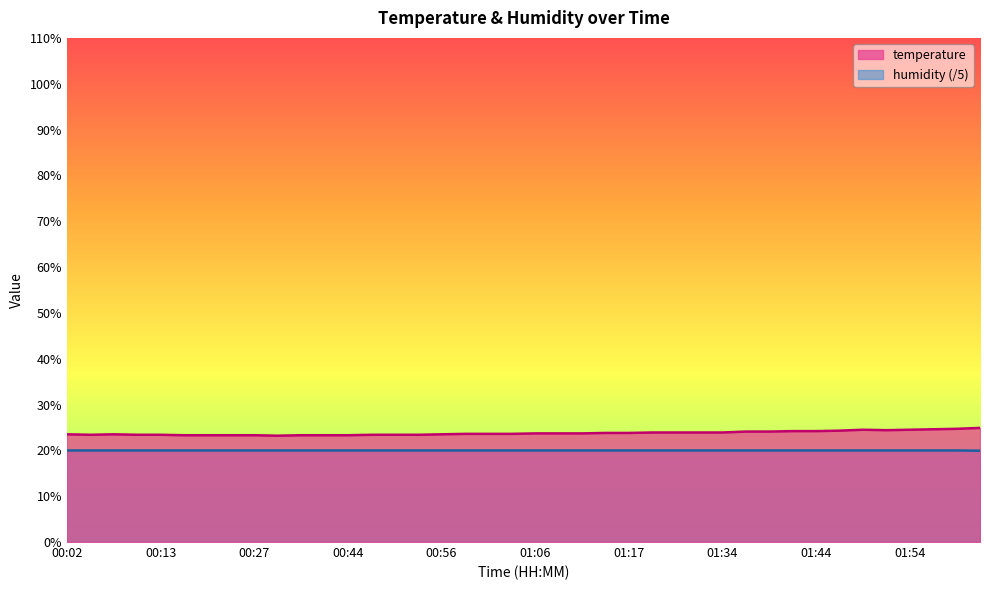

True or false: temperature and humidity intersect in this chart.

False